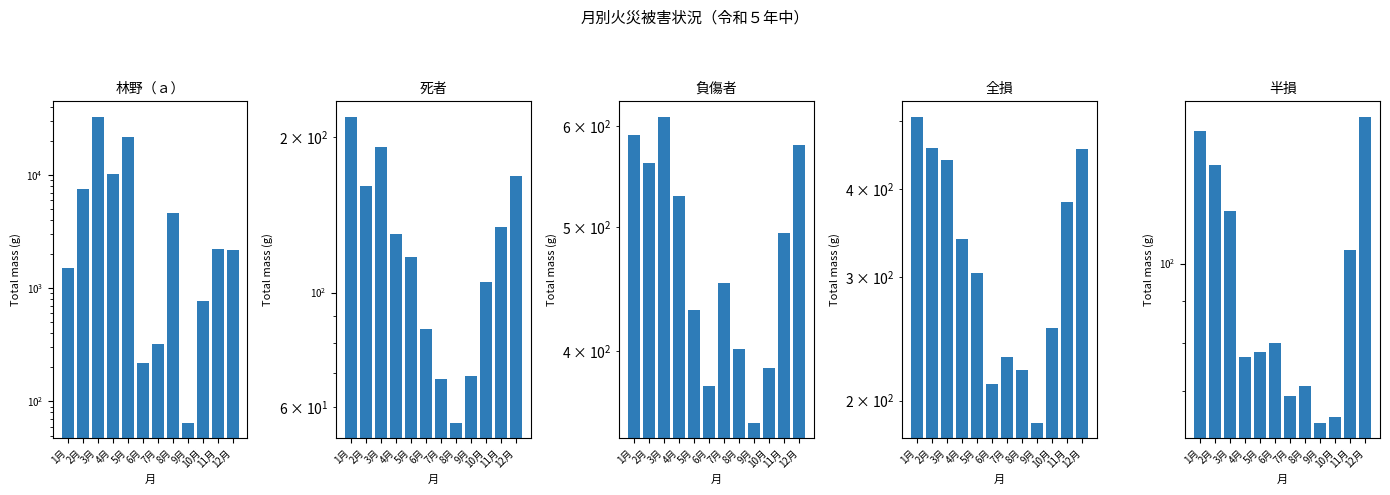

At which label does 死者 reach its minimum?

8月